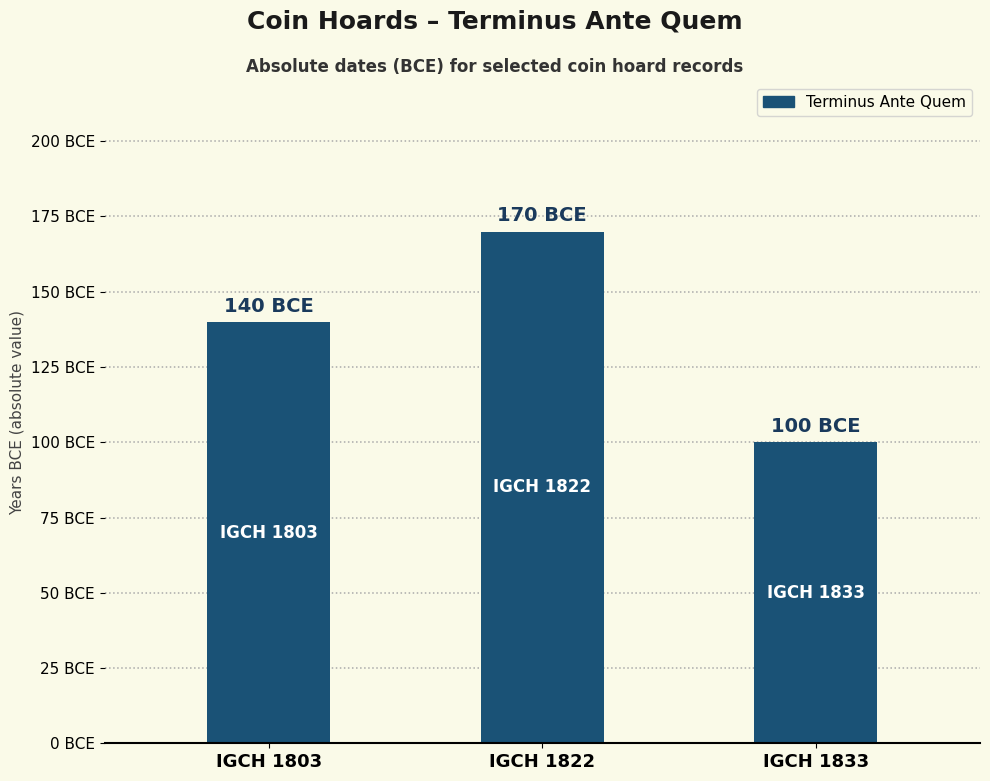

List the labels in order of value, largest first.

IGCH 1822, IGCH 1803, IGCH 1833